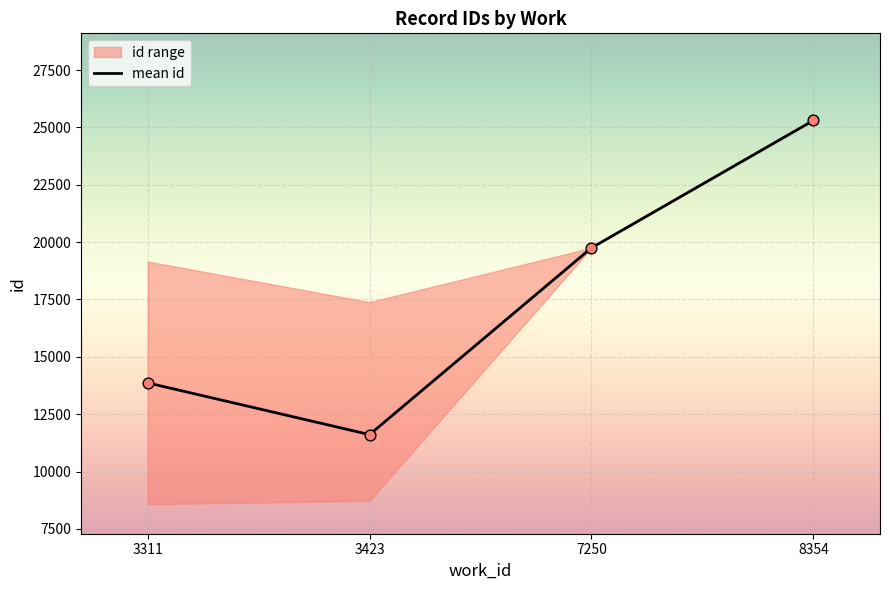

Approximately how many times larger is the value at 3311 compared to 8354?

0.5